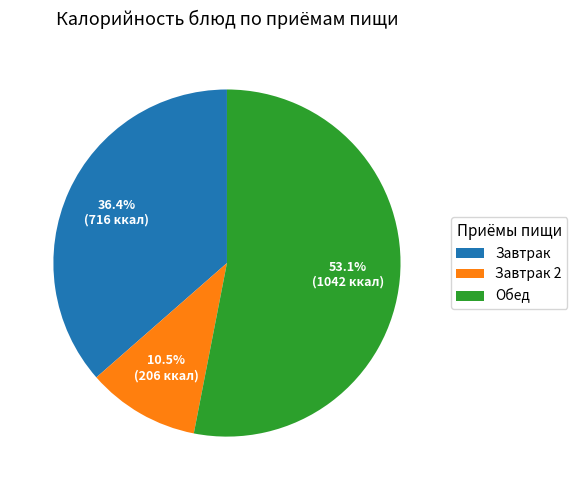

Does Обед account for over 50% of the chart?

Yes